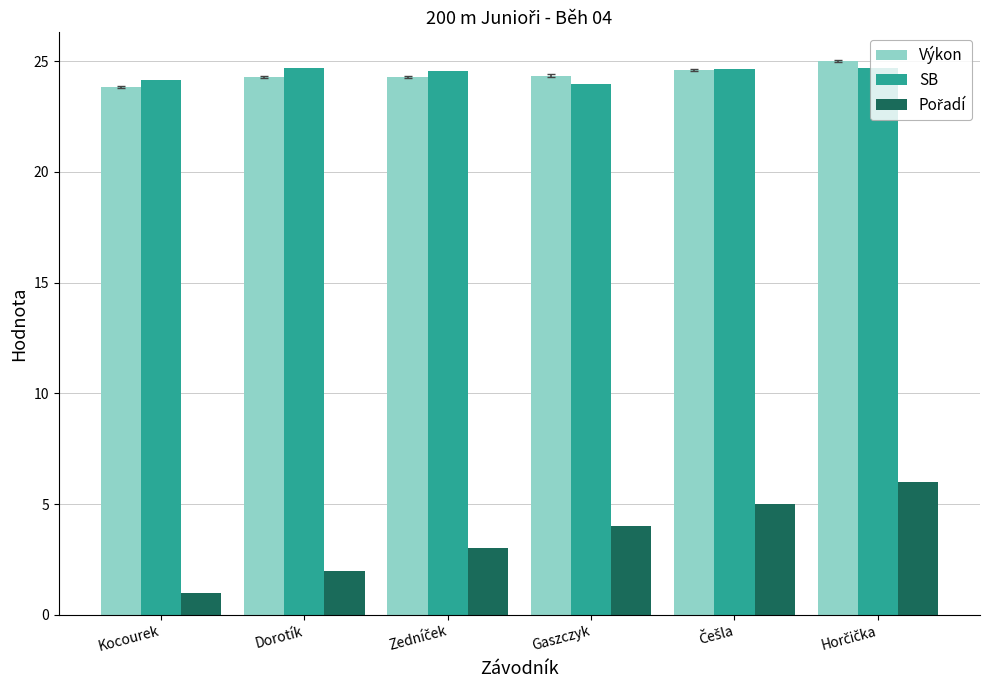

True or false: SB has a value of 13.6 at Kocourek.

False